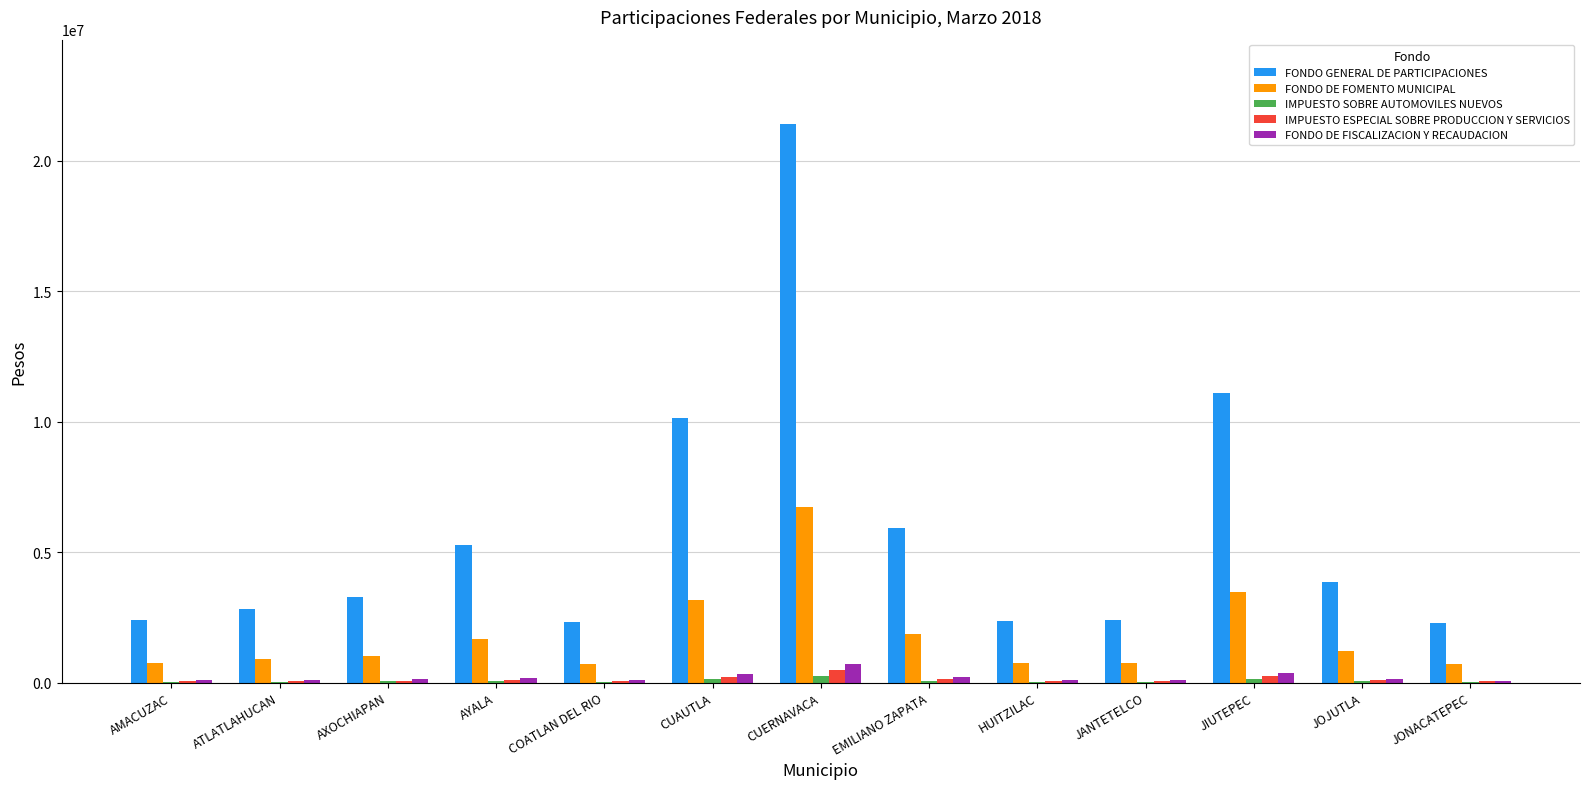

What is the sum of all FONDO DE FISCALIZACION Y RECAUDACION values?

2573259